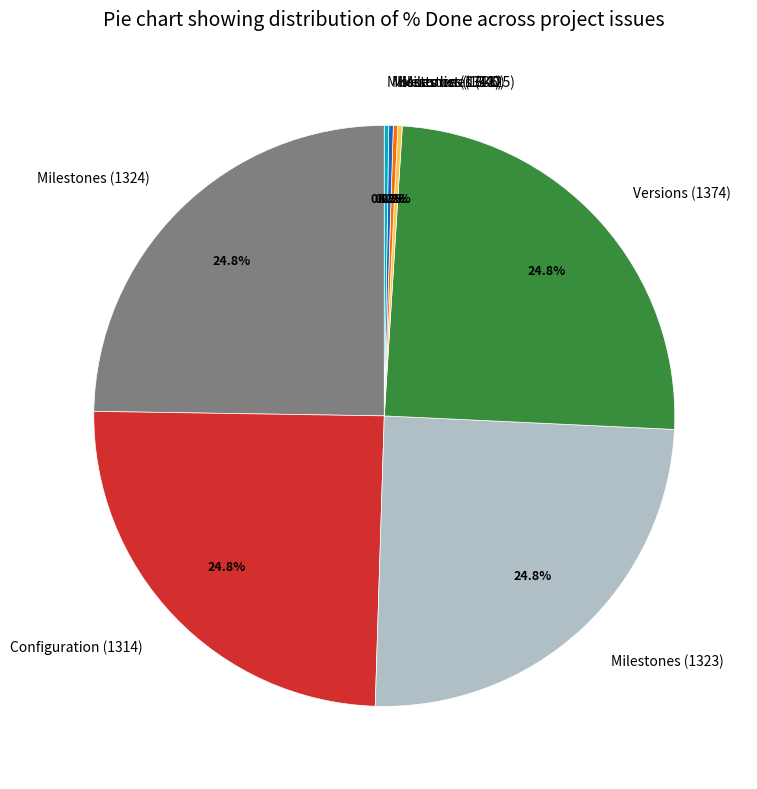

How much of the chart is everything except Milestones (1324)?

75.2%